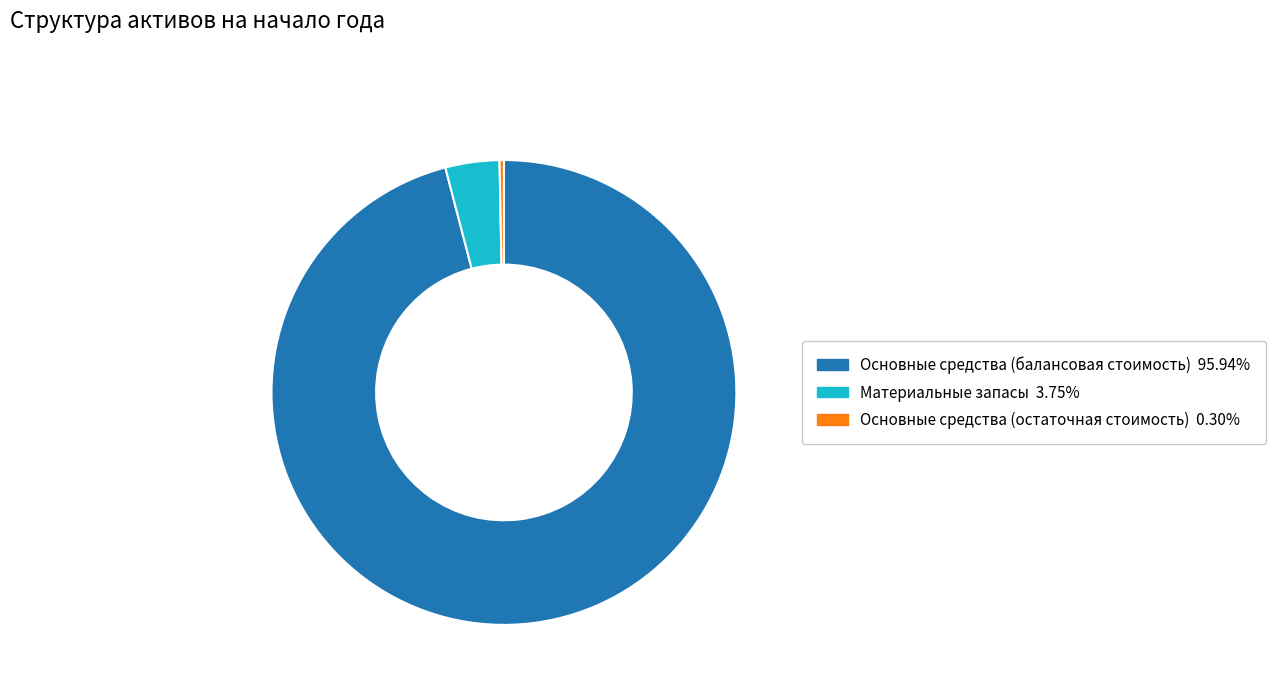

Is there a majority slice in this chart?

Yes